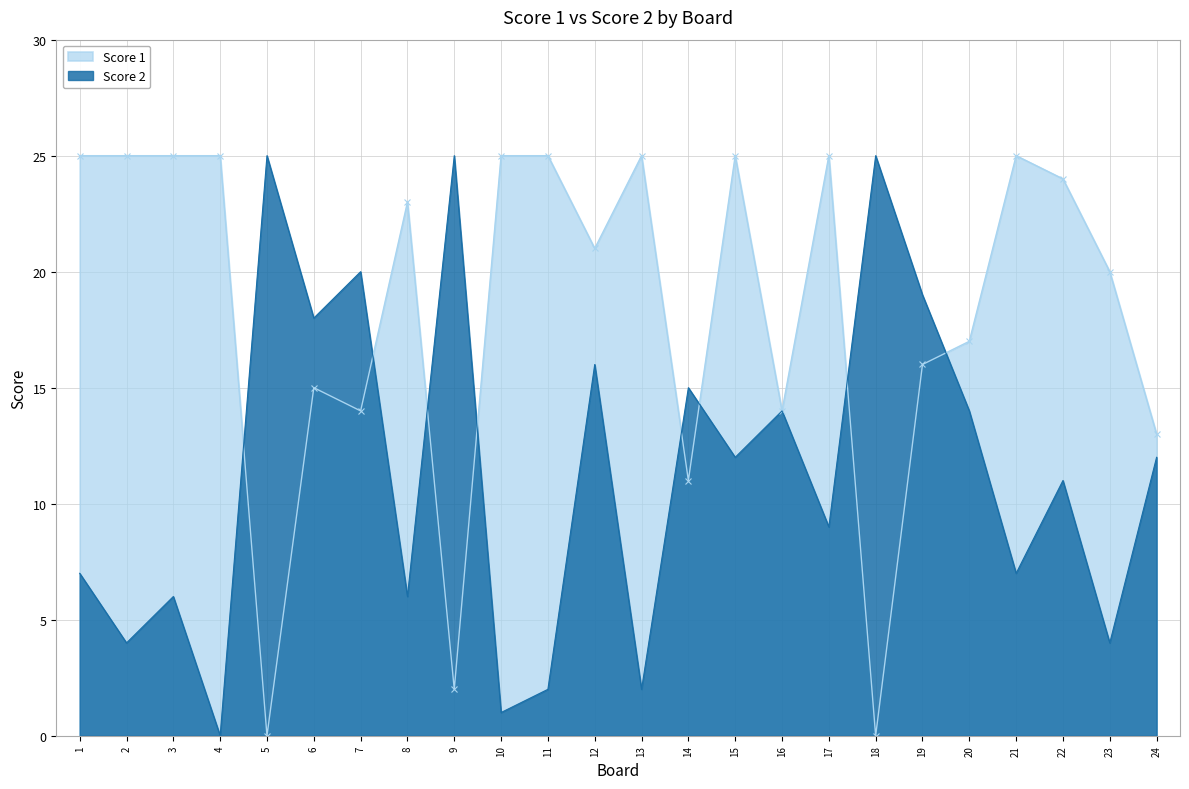

Reading right to left, list all the values displayed in this chart.

Score 1: 13	20	24	25	17	16	0	25	14	25	11	25	21	25	25	2	23	14	15	0	25	25	25	25
Score 2: 12	4	11	7	14	19	25	9	14	12	15	2	16	2	1	25	6	20	18	25	0	6	4	7